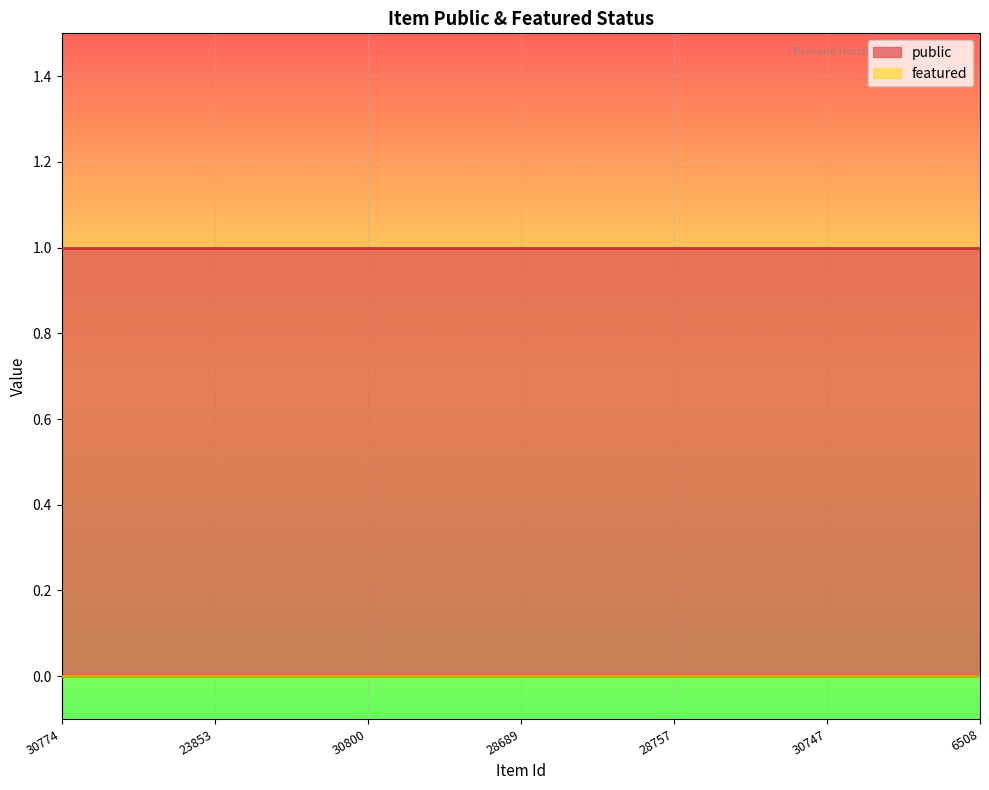

True or false: public and featured intersect in this chart.

False